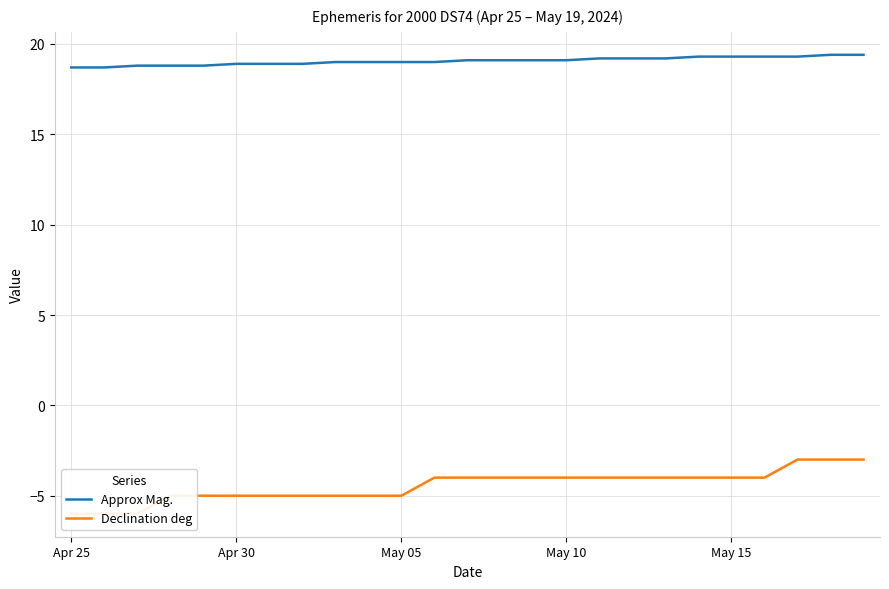

True or false: Declination deg and Approx Mag. cross at least once.

False